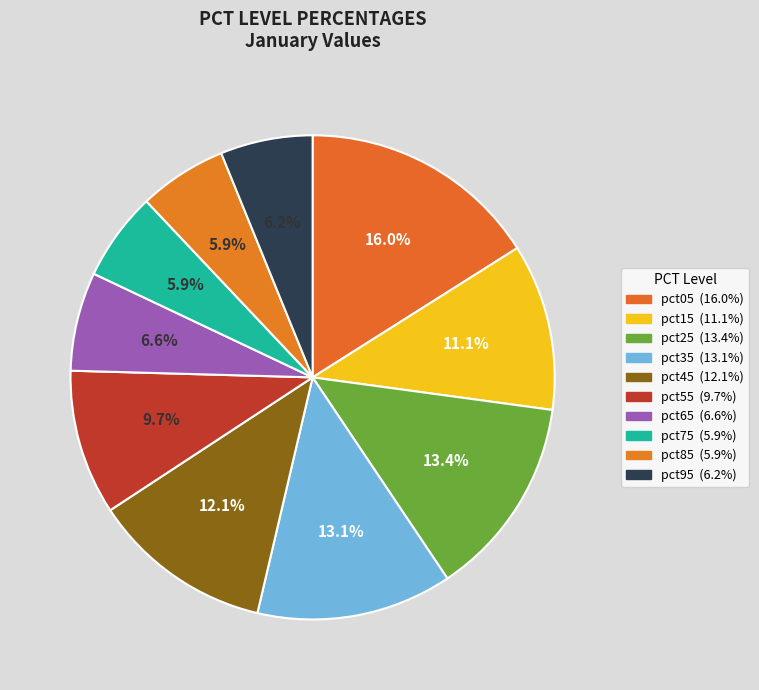

Between pct55 and pct95, which is larger?

pct55